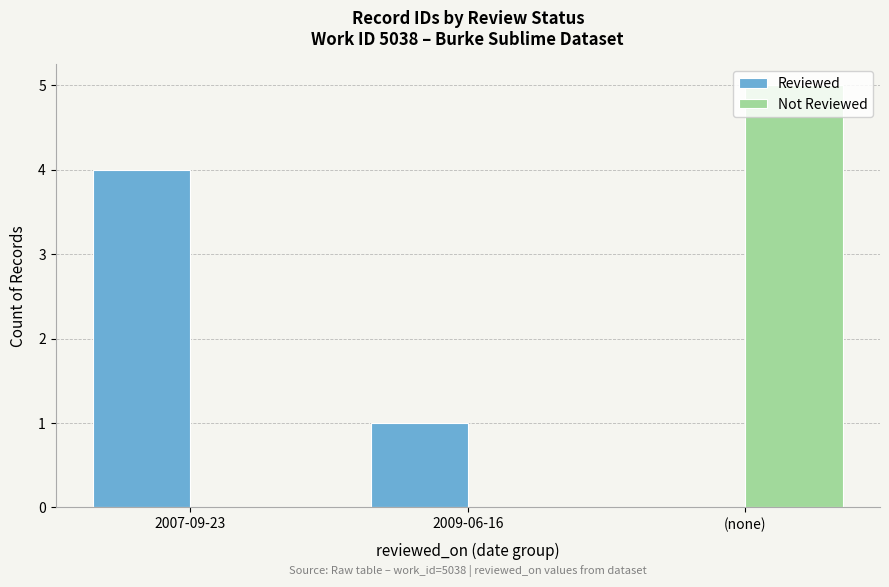

At which category is the sum across all series the highest?

(none)